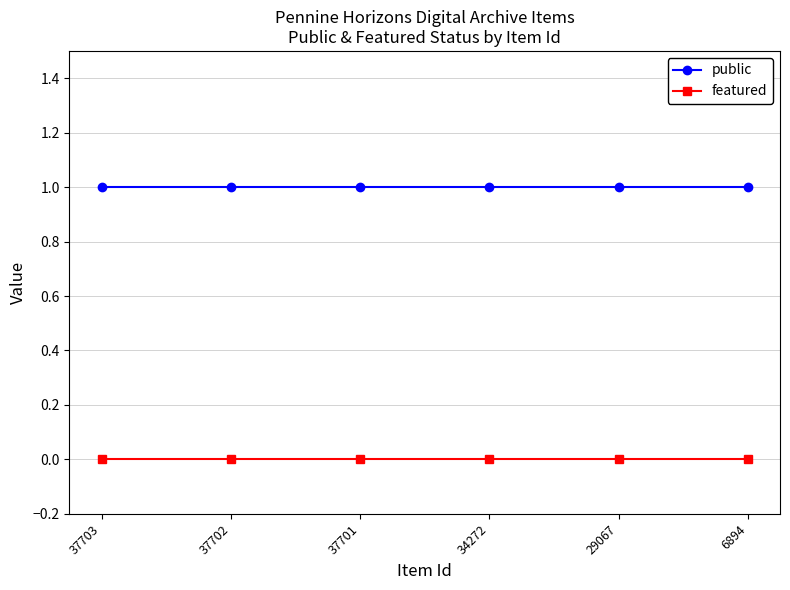

What is the value of the public point at the 6th from the left?

1